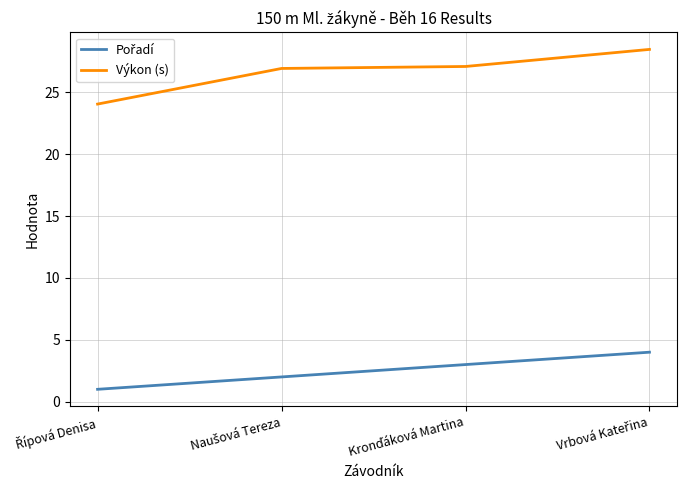

What is the sum of all Výkon (s) values?

106.6